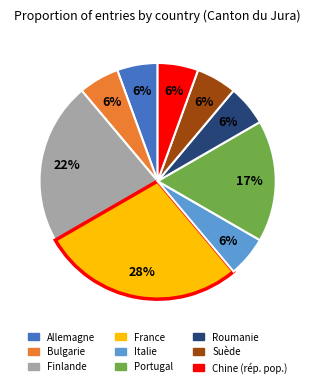

Combined, do Italie and Finlande account for over 50%?

No